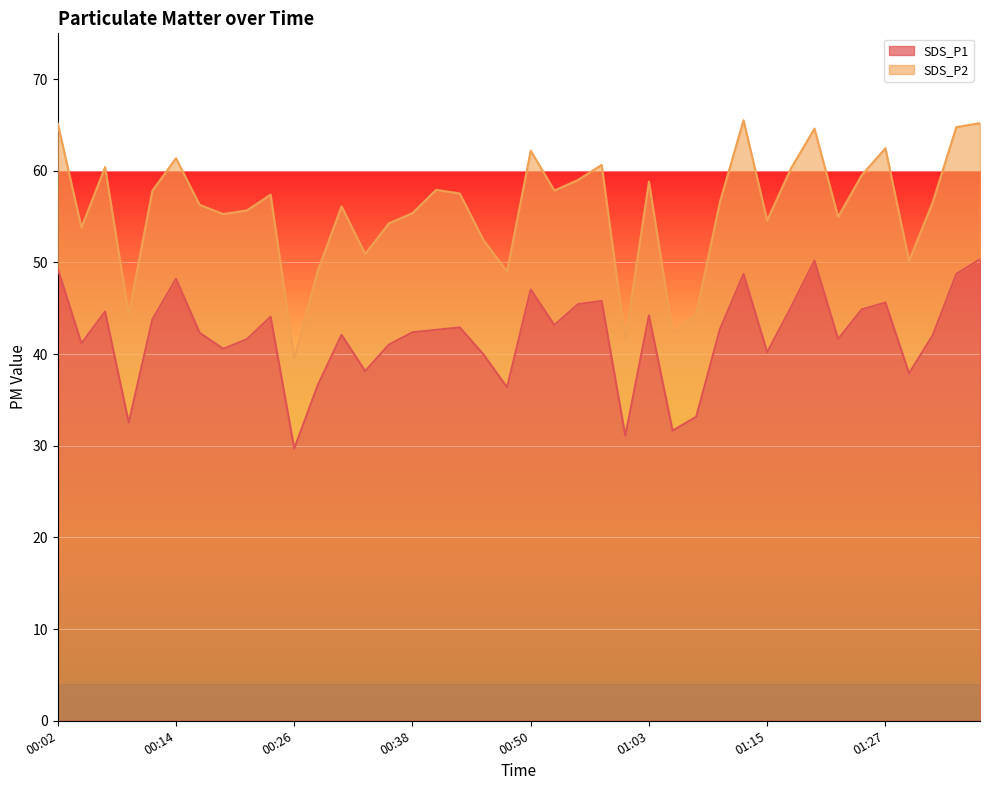

Reading left to right, list all the values displayed in this chart.

00:02=49.3	00:04=41.2	00:07=44.6	00:09=32.5	00:11=43.8	00:14=48.2	00:16=42.3	00:19=40.6	00:21=41.6	00:24=44.1	00:26=29.7	00:28=36.6	00:31=42.1	00:33=38.1	00:36=41.0	00:38=42.4	00:41=42.6	00:43=42.9	00:46=40.0	00:48=36.4	00:50=47.0	00:53=43.2	00:55=45.5	00:58=45.8	01:00=31.1	01:03=44.2	01:05=31.6	01:07=33.2	01:10=42.7	01:12=48.8	01:15=40.2	01:17=45.1	01:20=50.2	01:22=41.6	01:25=44.9	01:27=45.6	01:29=37.9	01:32=42.0	01:34=48.8	01:37=50.4